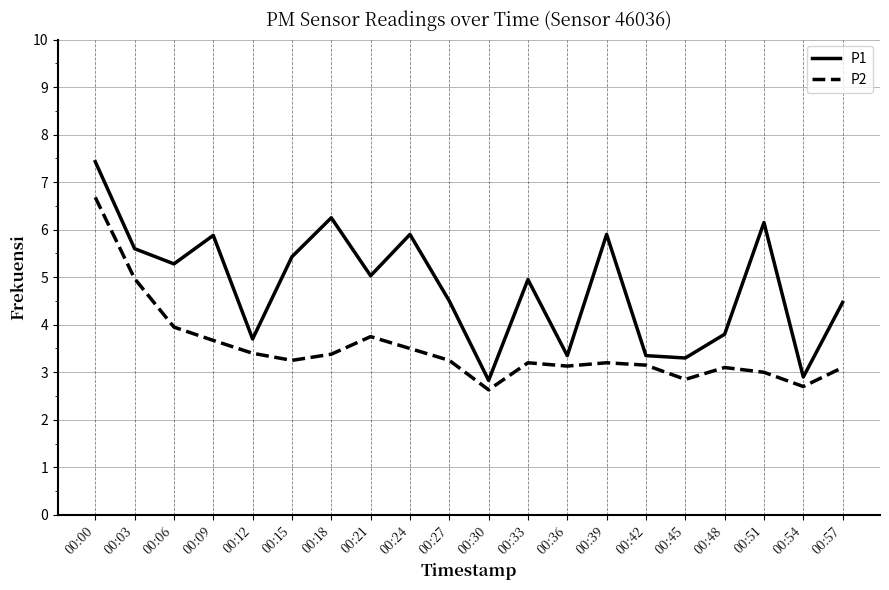

True or false: P1 has a value of 4.5 at 00:57.

True